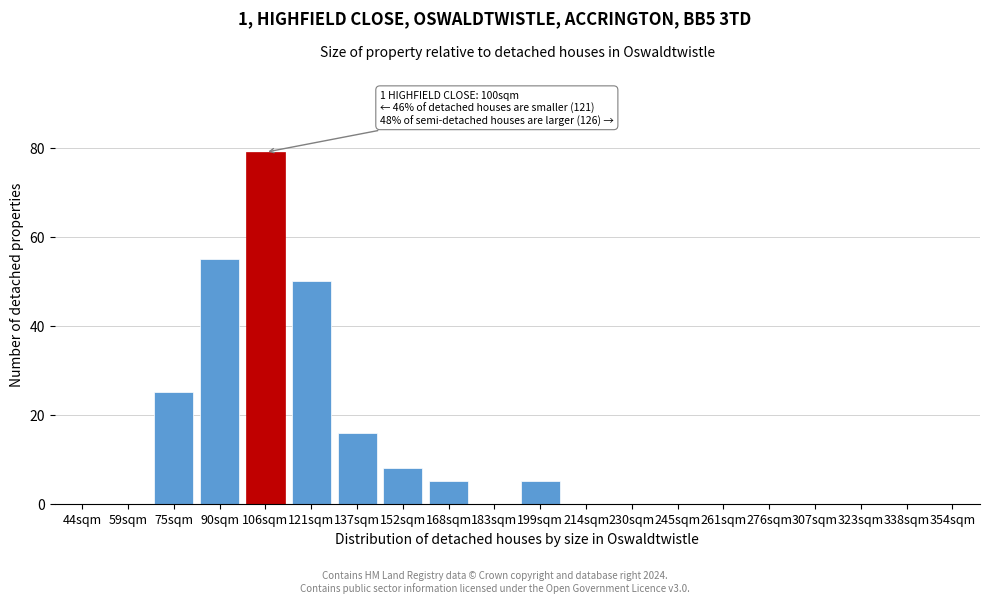

Reading left to right, list all the values displayed in this chart.

44sqm=0	59sqm=0	75sqm=25	90sqm=55	106sqm=79	121sqm=50	137sqm=16	152sqm=8	168sqm=5	183sqm=0	199sqm=5	214sqm=0	230sqm=0	245sqm=0	261sqm=0	276sqm=0	307sqm=0	323sqm=0	338sqm=0	354sqm=0